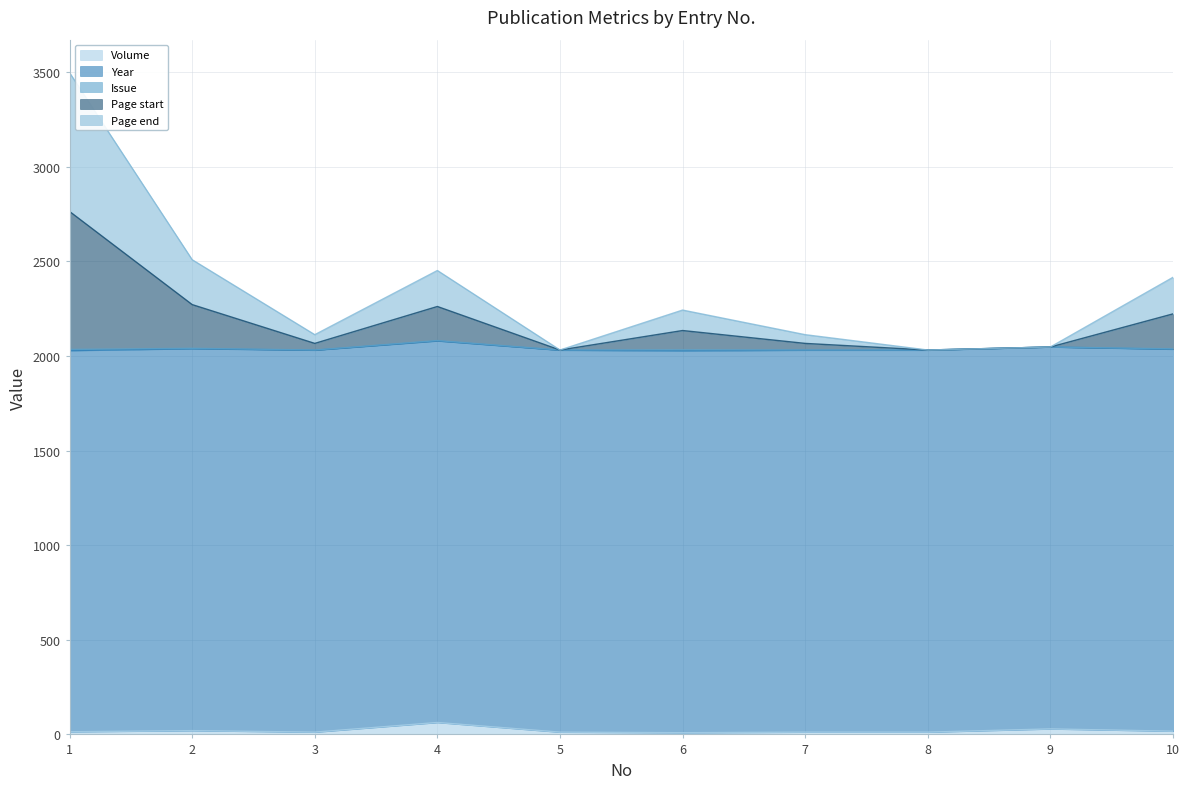

Does the chart have visible grid lines?

Yes